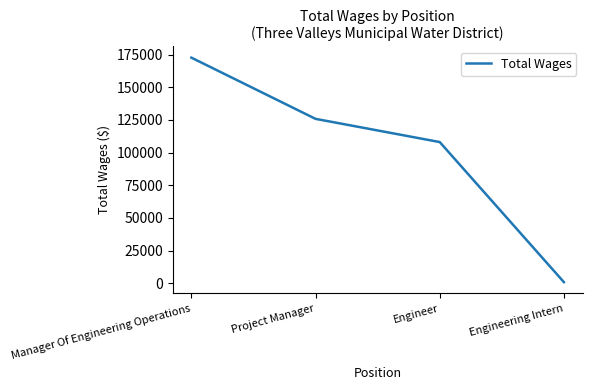

List the labels in order of value, largest first.

Manager Of Engineering Operations, Project Manager, Engineer, Engineering Intern